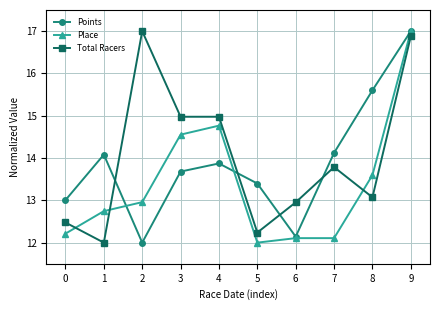

What is the smallest value displayed?

12.0